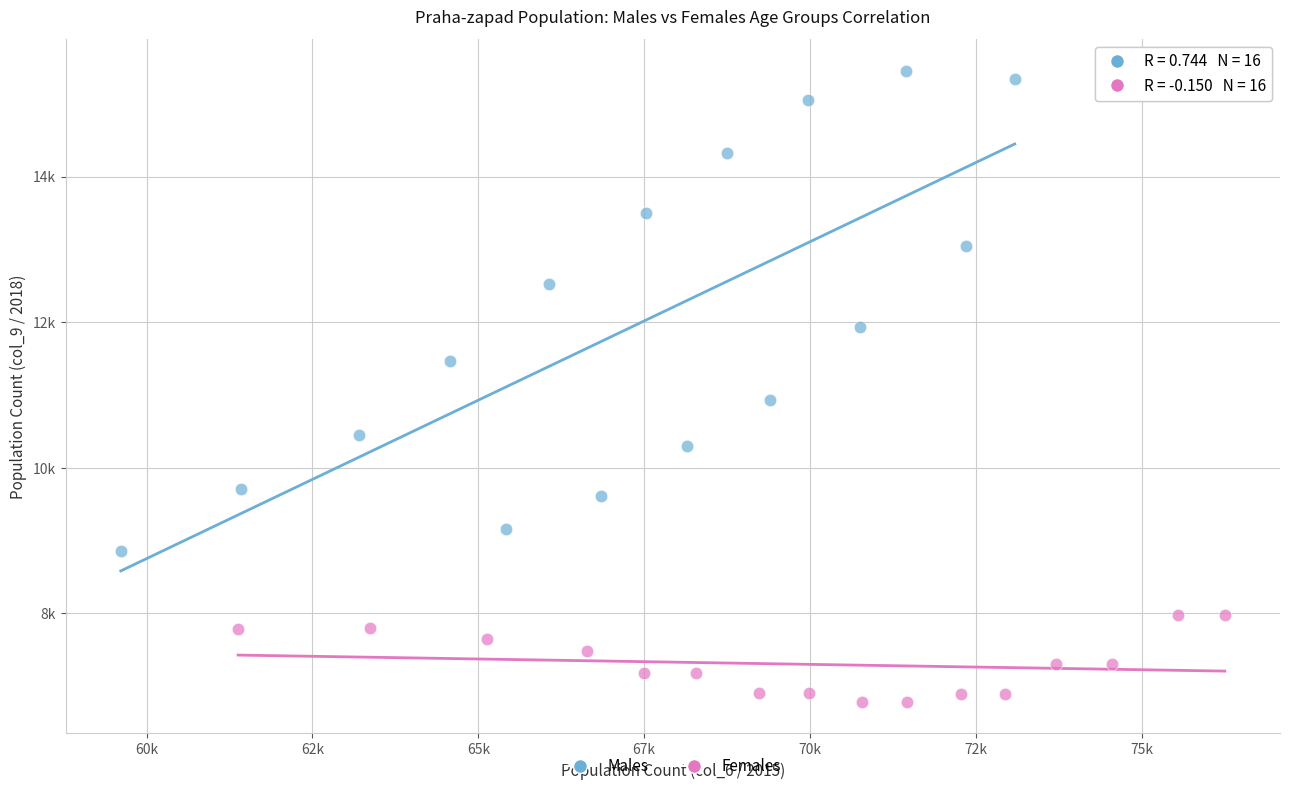

What are all the series names shown in the legend?

Males, Females